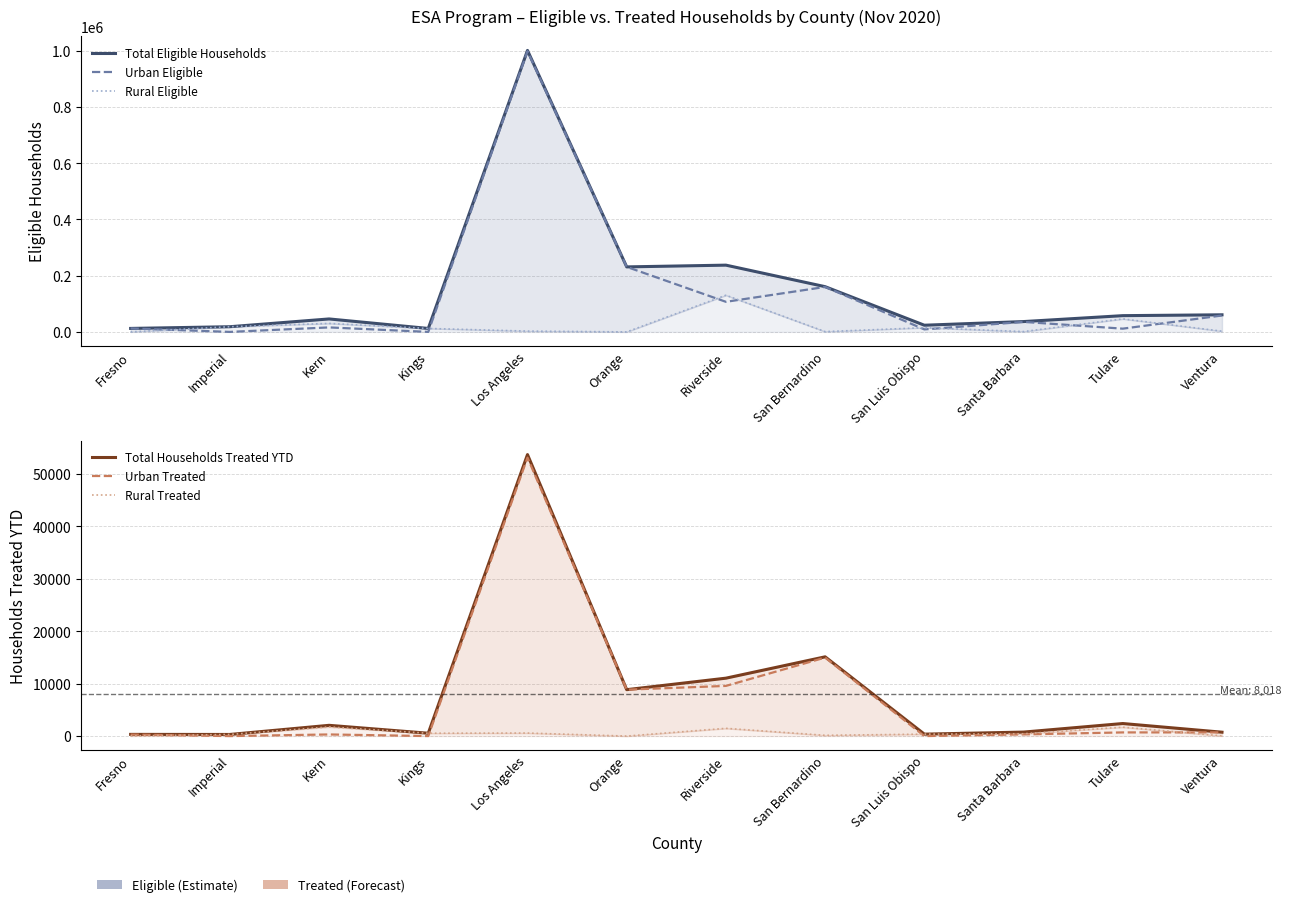

Reading right to left, what are all the values shown in this chart?

Total Eligible Households: 60864	57815	36775	23771	160954	237529	231312	1001505	12235	46124	18441	12366
Urban Eligible: 58358	11535	35601	8870	159955	107039	231301	998655	8	15968	0	12348
Rural Eligible: 2506	46280	1174	14901	999	130490	11	2850	12227	30156	18441	18
Total Households Treated YTD: 740	2393	761	368	15122	11049	8855	53711	541	2051	307	322
Urban Treated: 702	697	319	0	14981	9574	8855	53135	0	308	0	286
Rural Treated: 38	1696	442	368	141	1475	0	576	541	1743	307	36